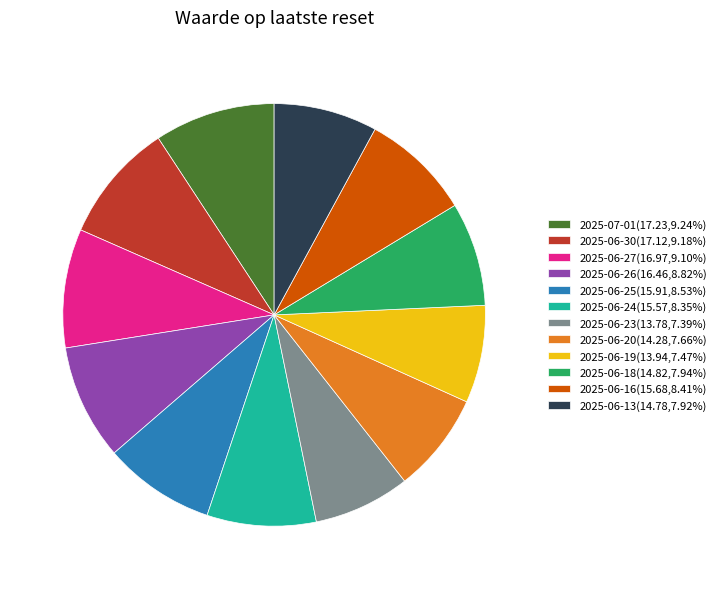

Is there any slice that represents more than half of the pie?

No